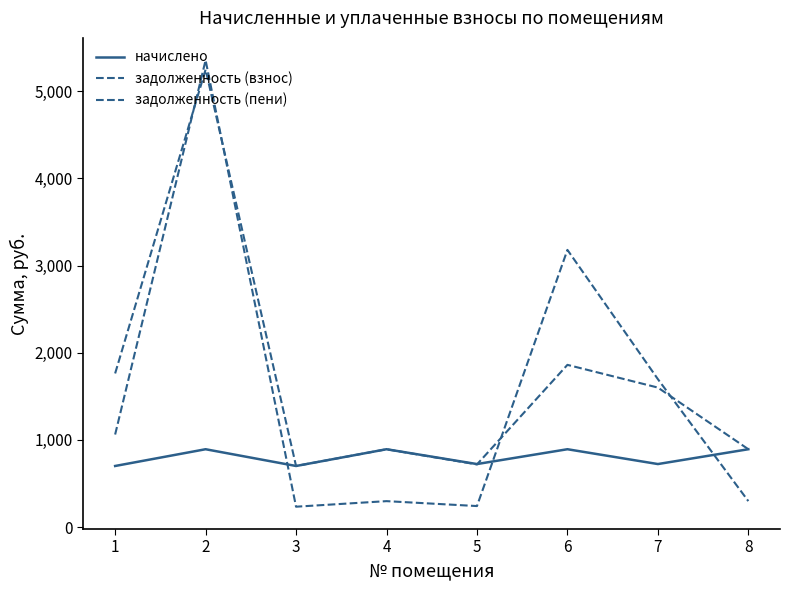

Reading right to left, list all the values displayed in this chart.

начислено: 8=893.0	7=722.9	6=893.0	5=722.9	4=893.0	3=700.8	2=893.0	1=700.8
задолженность (взнос): 8=297.7	7=1697.3	6=3180.3	5=241.0	4=297.4	3=233.6	2=5356.7	1=1061.8
задолженность (пени): 8=893.0	7=1600.5	6=1861.2	5=718.8	4=892.7	3=700.8	2=5249.7	1=1762.6